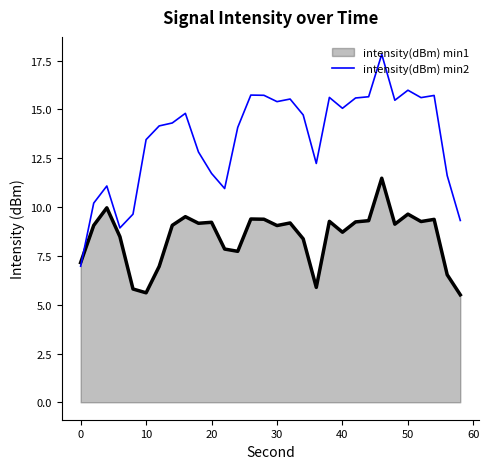

Which series has the largest total across all categories?

intensity(dBm) min2